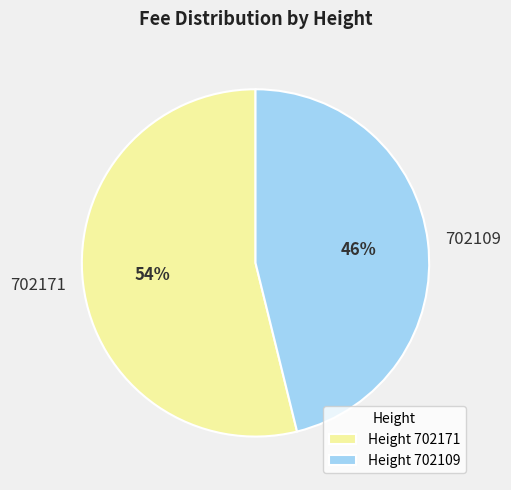

To the nearest percent, what percentage of the pie is 702171?

54%